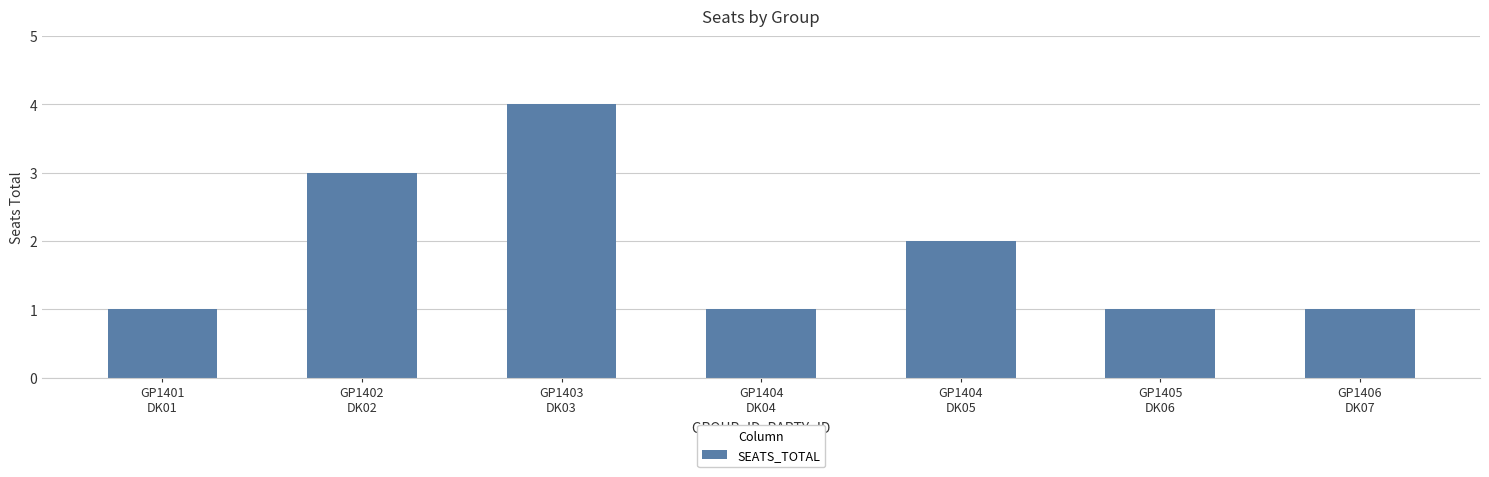

Is it true that the value at GP1403
DK03 is 2?

False